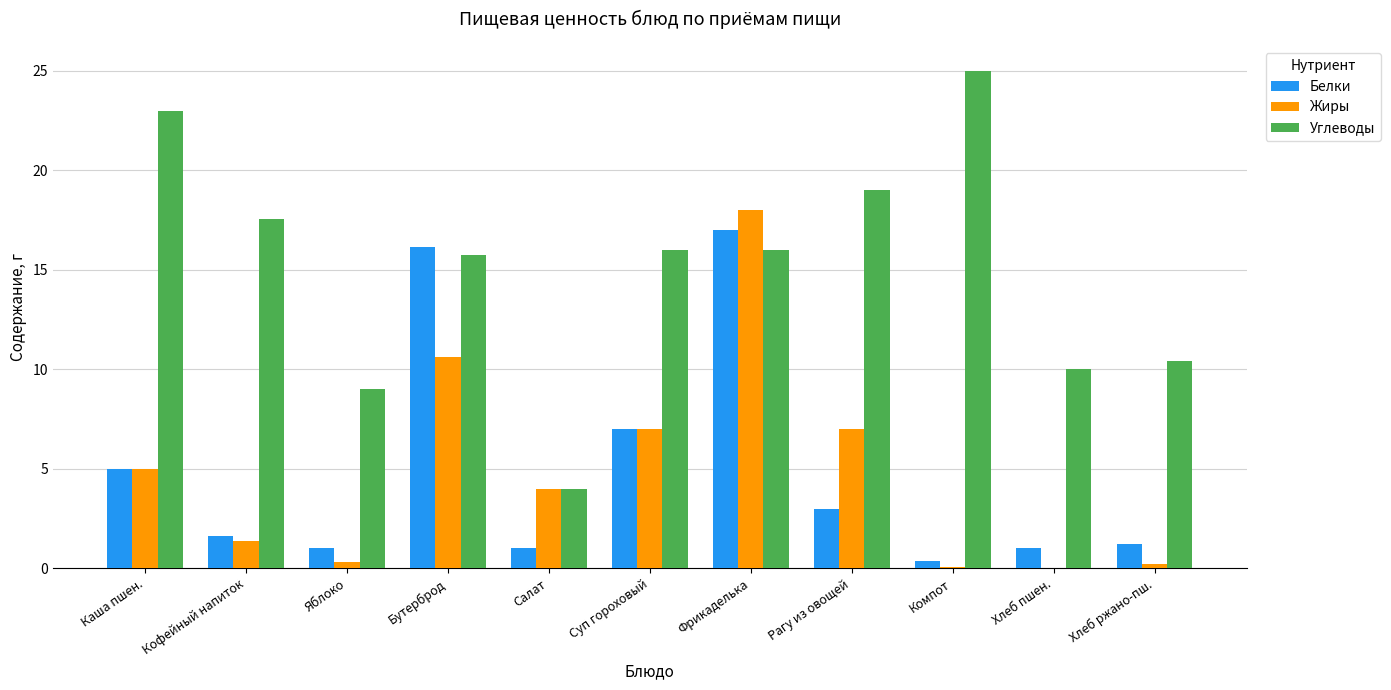

What is the highest value of the Белки series?

17.0